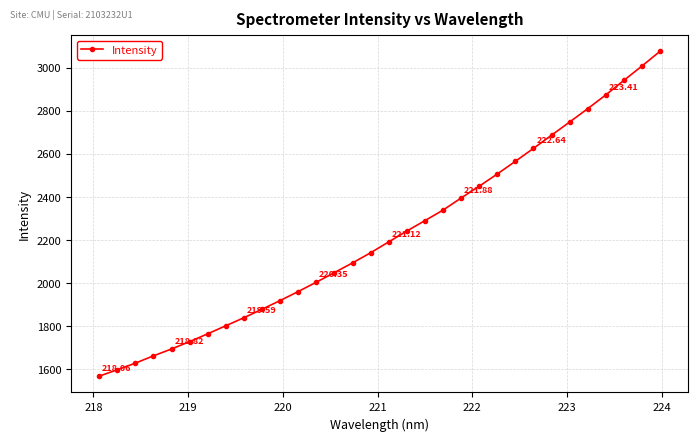

Count the number of values greater than 2191.

16